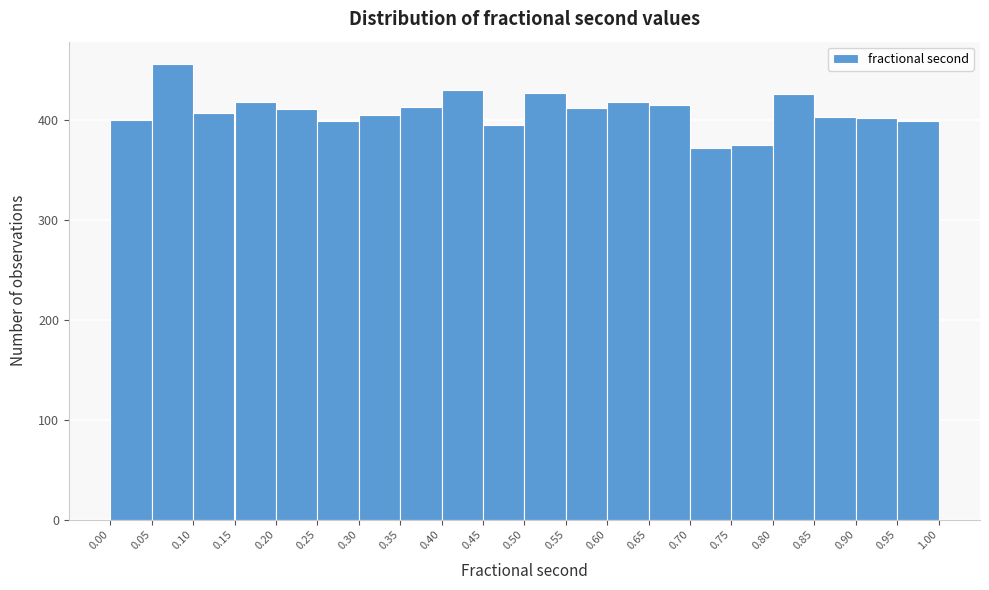

Reading left to right, list every bar in this chart as the range it spans on the x-axis followed by its height. The values are not printed on the chart, so give them approximately, as read against the axis.

0.00 to 0.05: 400
0.05 to 0.10: 460
0.10 to 0.15: 410
0.15 to 0.20: 420
0.20 to 0.25: 410
0.25 to 0.30: 400
0.30 to 0.35: 410
0.35 to 0.40: 410
0.40 to 0.45: 430
0.45 to 0.50: 400
0.50 to 0.55: 430
0.55 to 0.60: 410
0.60 to 0.65: 420
0.65 to 0.70: 420
0.70 to 0.75: 370
0.75 to 0.80: 380
0.80 to 0.85: 430
0.85 to 0.90: 400
0.90 to 0.95: 400
0.95 to 1.00: 400